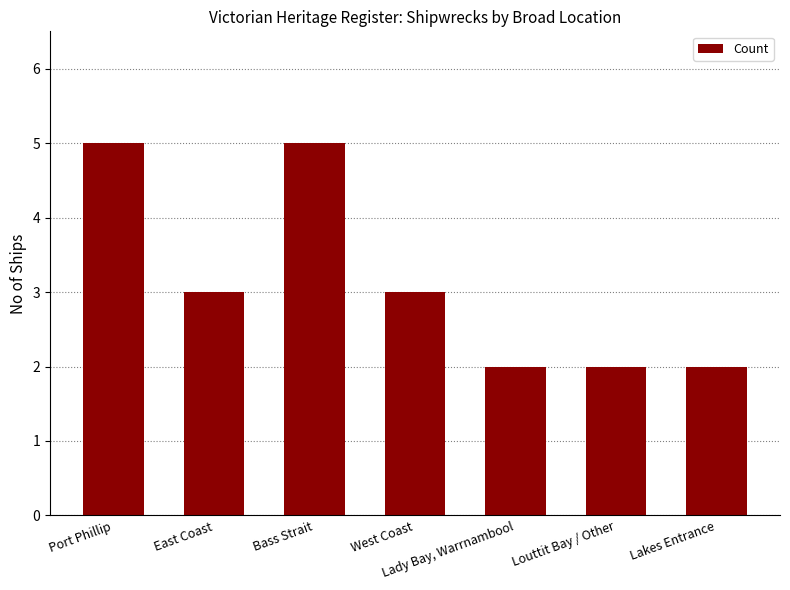

What is the average value?

3